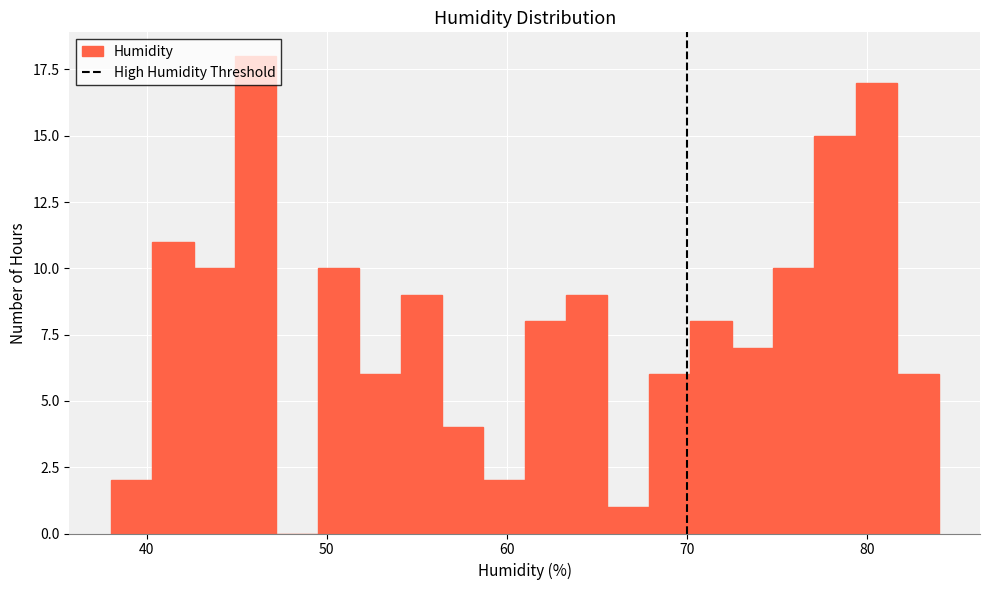

Read against the x-axis, roughly where is the centre of the tallest bar?

46